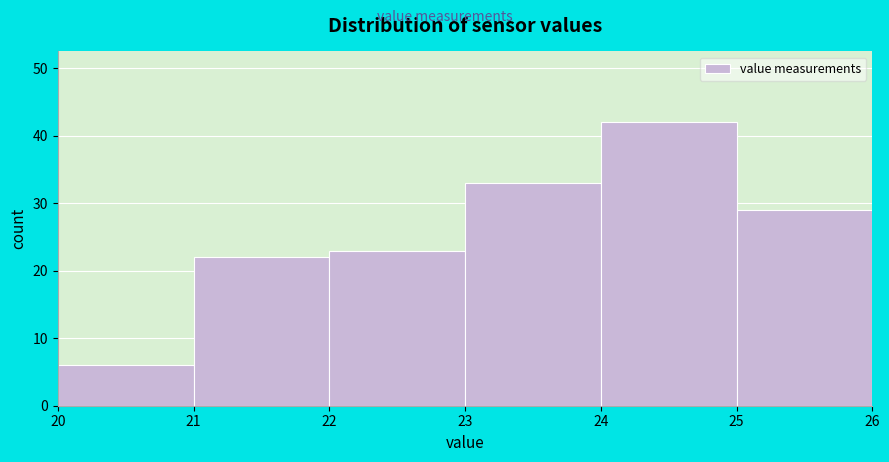

Which range on the x-axis has the tallest bar?

24 to 25